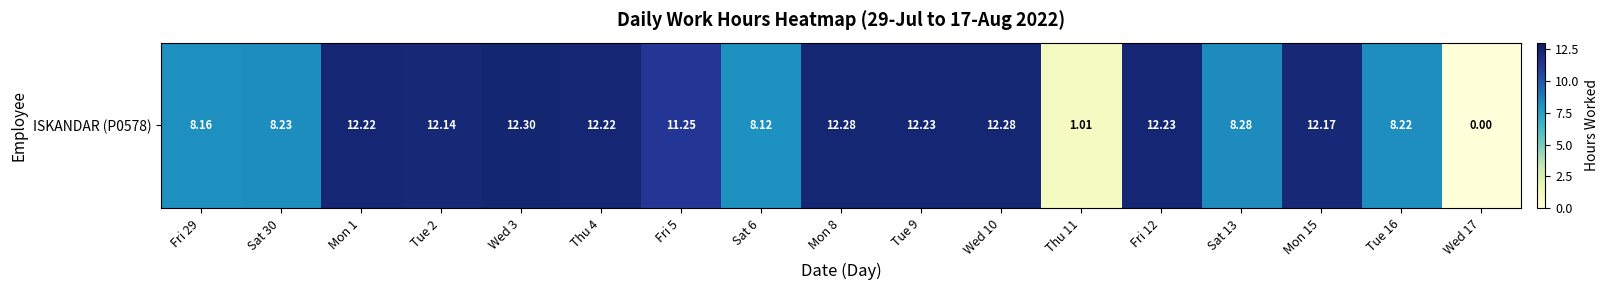

At which category does the chart reach its peak across all series?

Wed 3